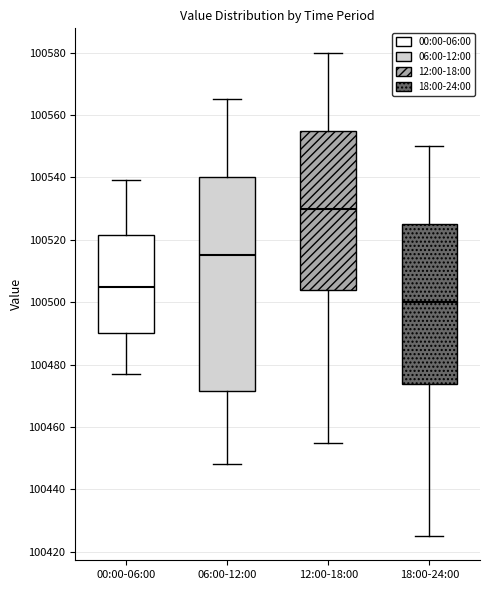

Comparing the boxes themselves (not the whiskers), which one is the tallest?

06:00-12:00